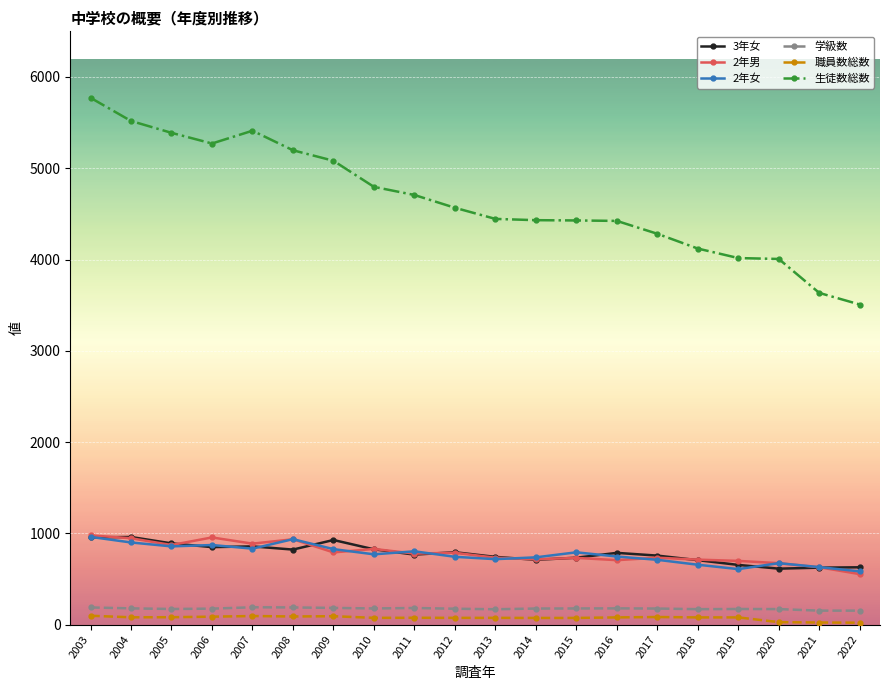

What are all the series names shown in the legend?

3年女, 2年男, 2年女, 学級数, 職員数総数, 生徒数総数